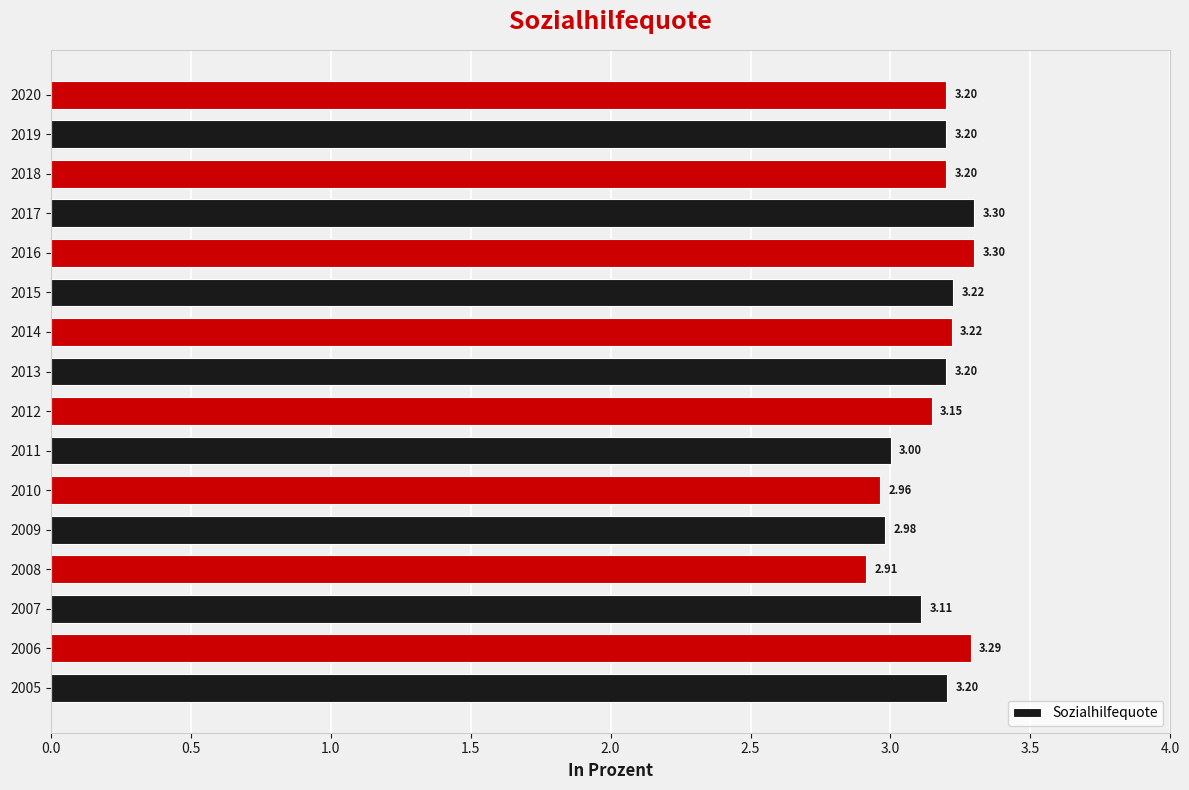

What is the sum of all values?

50.4